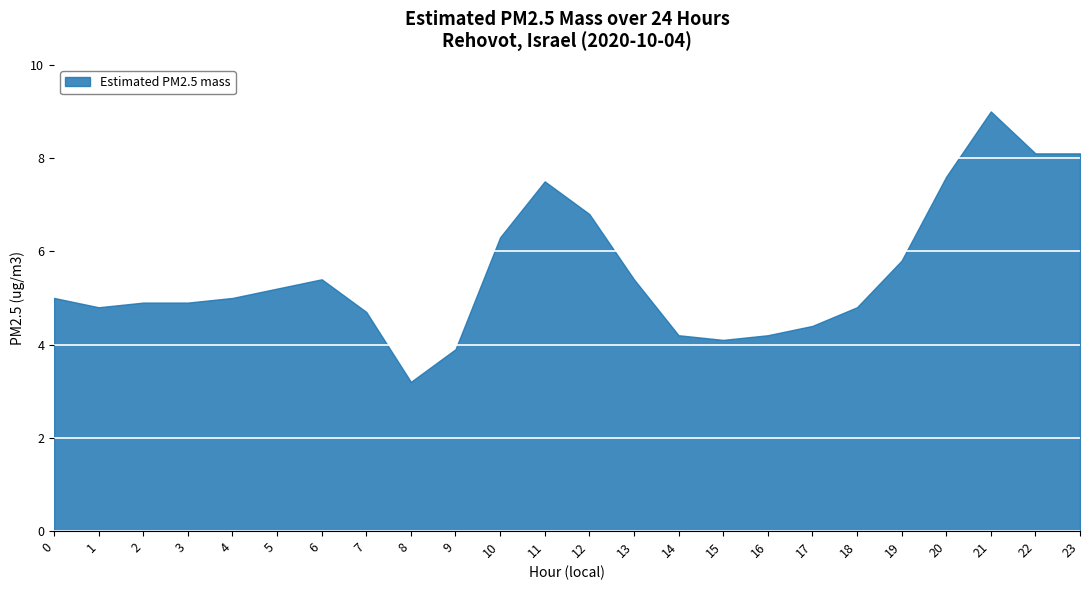

The chart shows a value of 5.4 at 13. True or false?

True